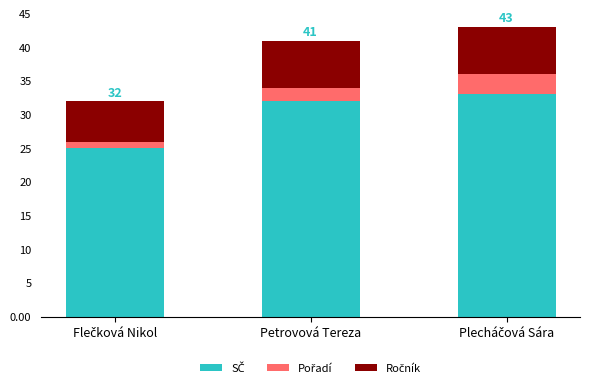

Rank the series by their average value, from lowest to highest.

Pořadí, Ročník, SČ